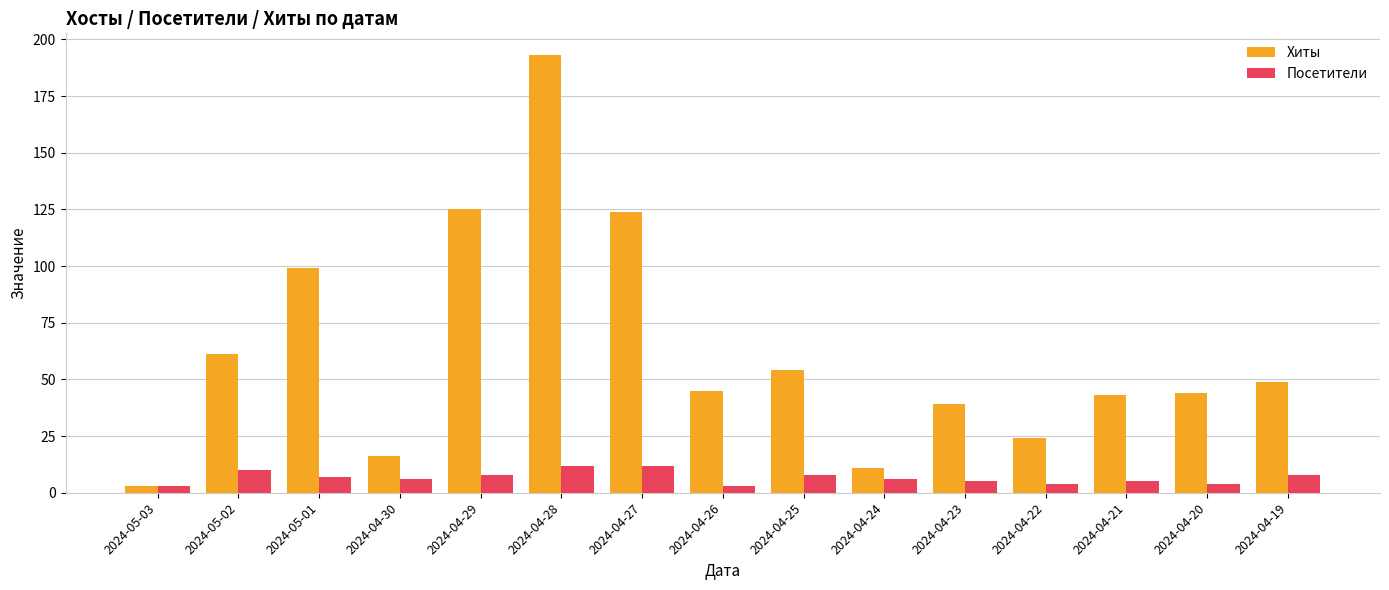

Which label corresponds to the largest value in the chart?

2024-04-28